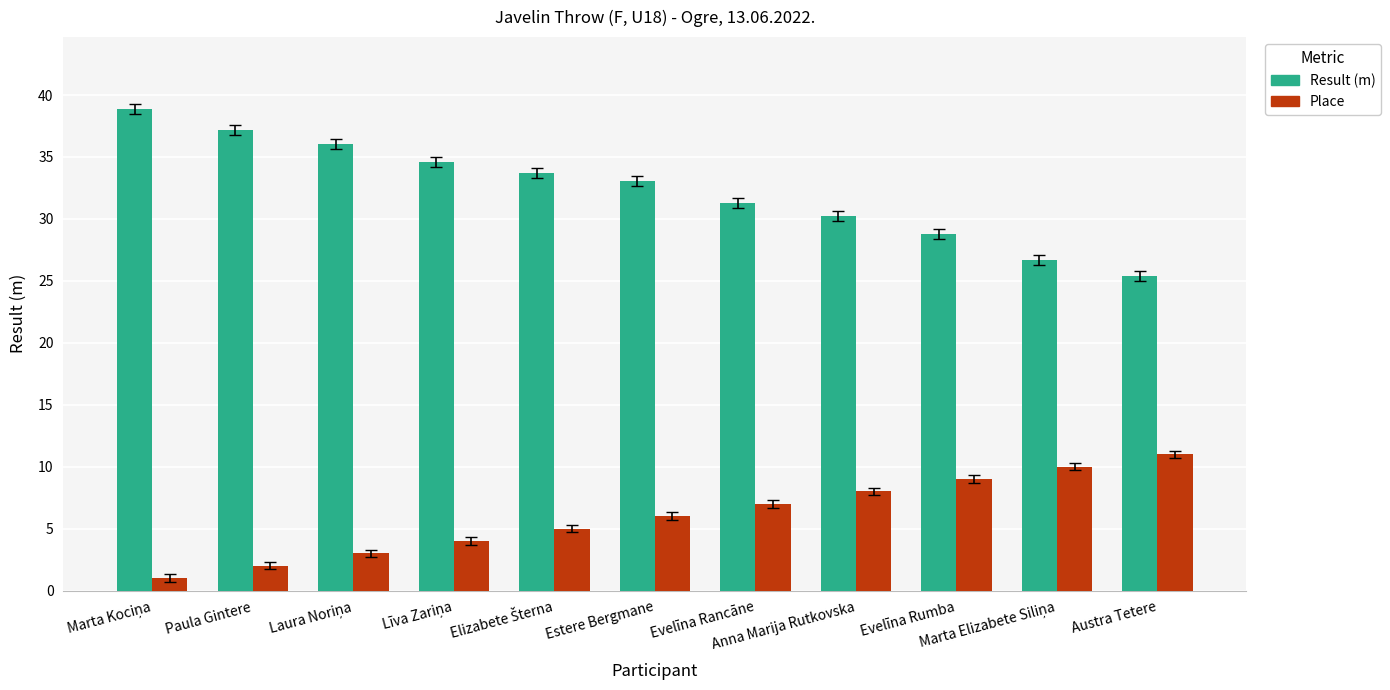

What is the difference between the Result (m) values at Evelīna Rumba and Anna Marija Rutkovska?

1.5